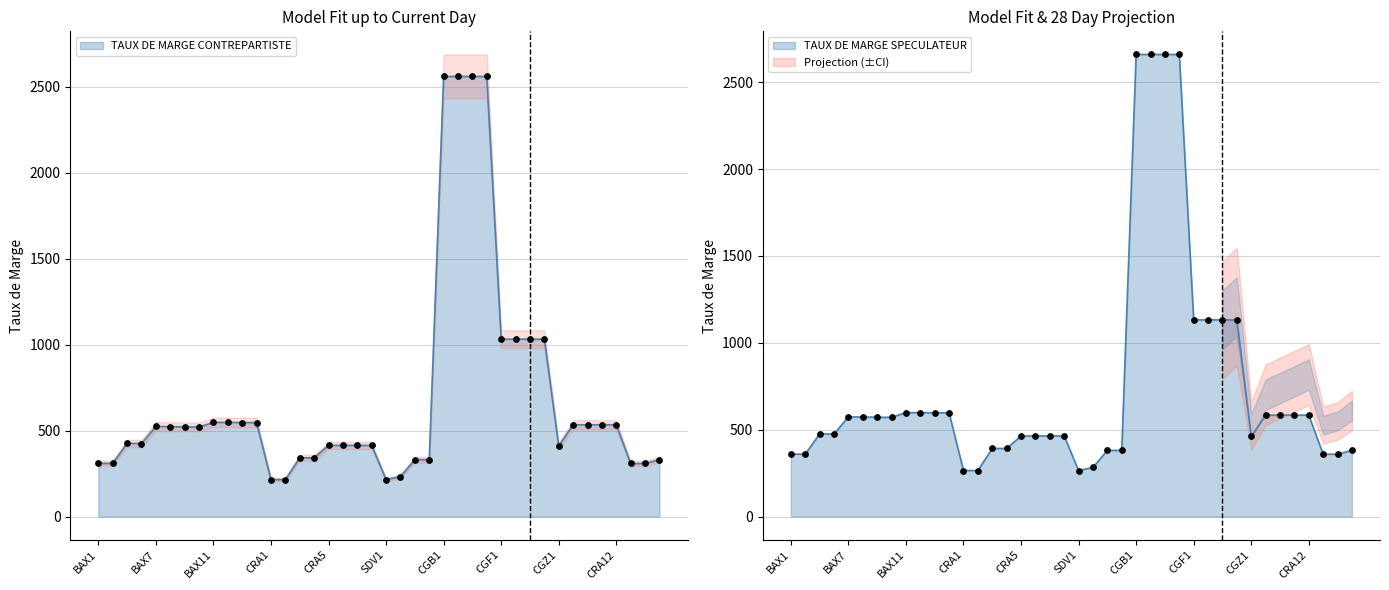

At which category is the sum across all series the highest?

CGB1